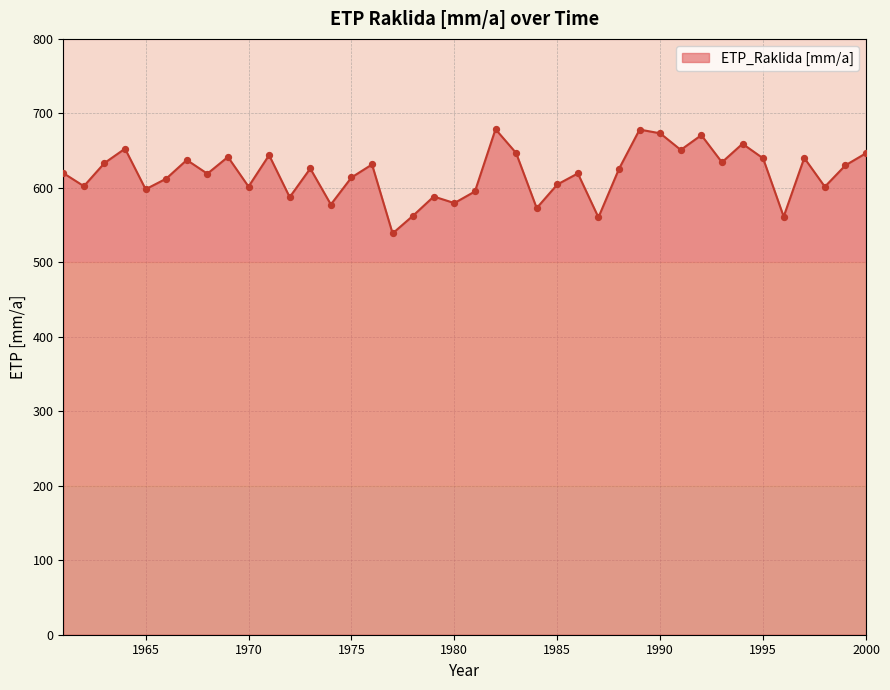

What is the maximum value shown in the chart?

678.7